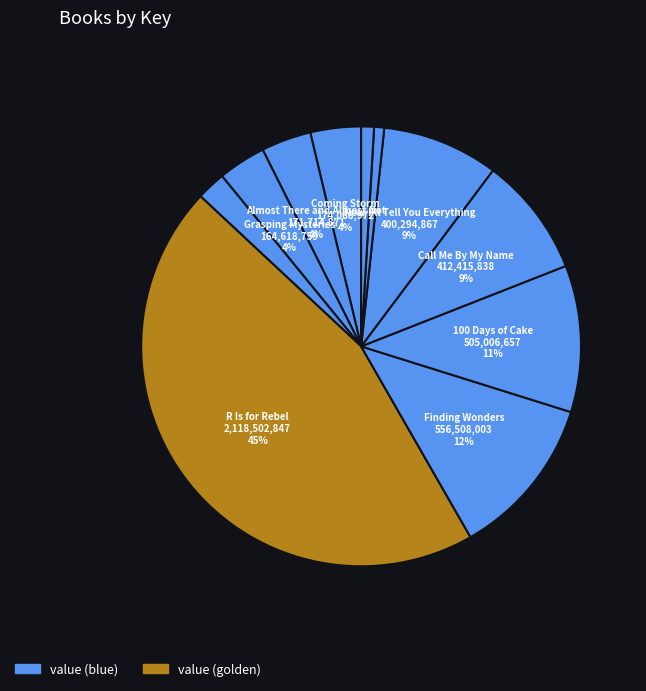

Rank the categories by value from highest to lowest.

R Is for Rebel, Finding Wonders, 100 Days of Cake, Call Me By My Name, Now I'll Tell You Everything, Coming Storm, Almost There and Almost Not, Grasping Mysteries, For Every One, Dark Dude, Nobel Genes